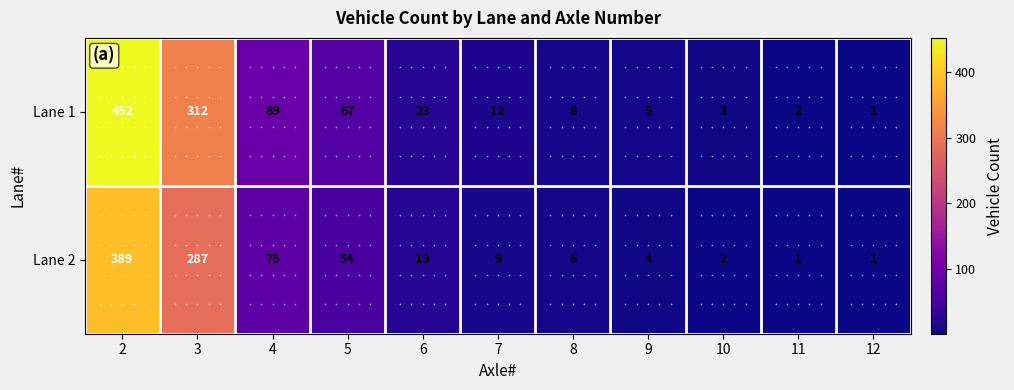

What is the sum of the Lane 1 values at 2 and 6?

475